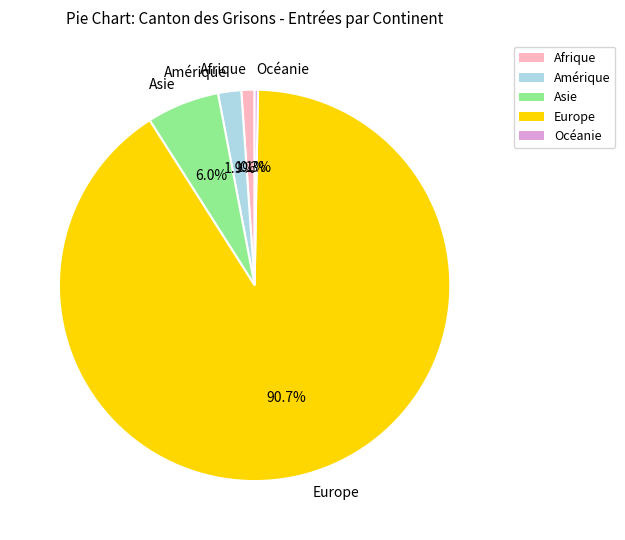

To the nearest percent, what is the difference between the largest and smallest slice percentages?

90%